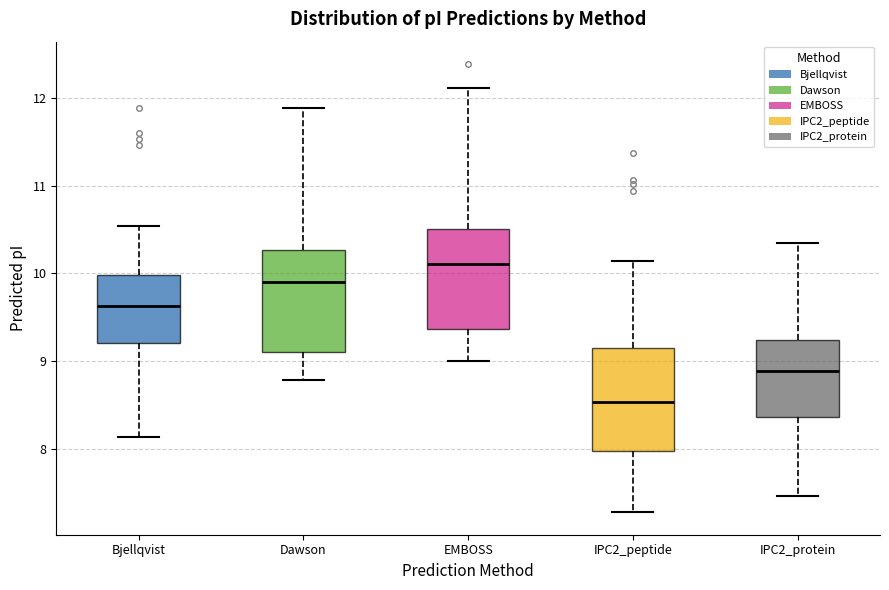

Reading left to right, transcribe this box plot: for each box, give where its median line is, the range the box spans, and where its two whiskers end, as read against the y-axis. The values are not printed on the chart, so give them approximately, as read against the axis.

Bjellqvist: median 9.6, box 9.2 to 10.0, whiskers 8.1 to 10.5
Dawson: median 9.9, box 9.1 to 10.3, whiskers 8.8 to 11.9
EMBOSS: median 10.1, box 9.4 to 10.5, whiskers 9.0 to 12.1
IPC2_peptide: median 8.5, box 8.0 to 9.2, whiskers 7.3 to 10.1
IPC2_protein: median 8.9, box 8.4 to 9.2, whiskers 7.5 to 10.4